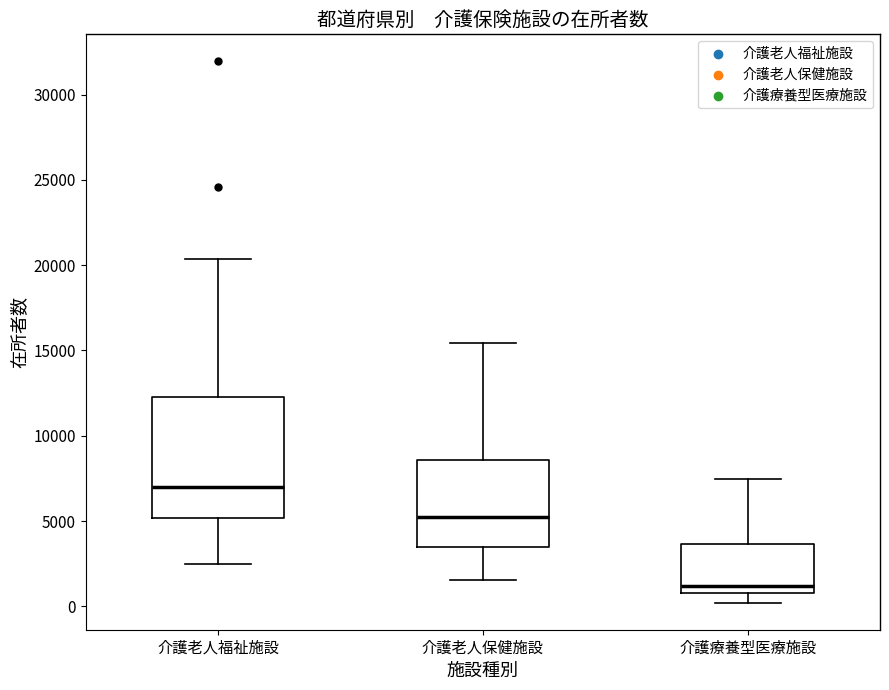

Reading left to right, read every box against the y-axis: the position of its median line, the range the box covers, and the ends of its whiskers. The values are not printed on the chart, so give them approximately, as read against the axis.

介護老人福祉施設: median 7000, box 5000 to 12500, whiskers 2500 to 20500
介護老人保健施設: median 5000, box 3500 to 8500, whiskers 1500 to 15500
介護療養型医療施設: median 1000 (just above the box's lower edge), box 1000 to 3500, whiskers 0 to 7500